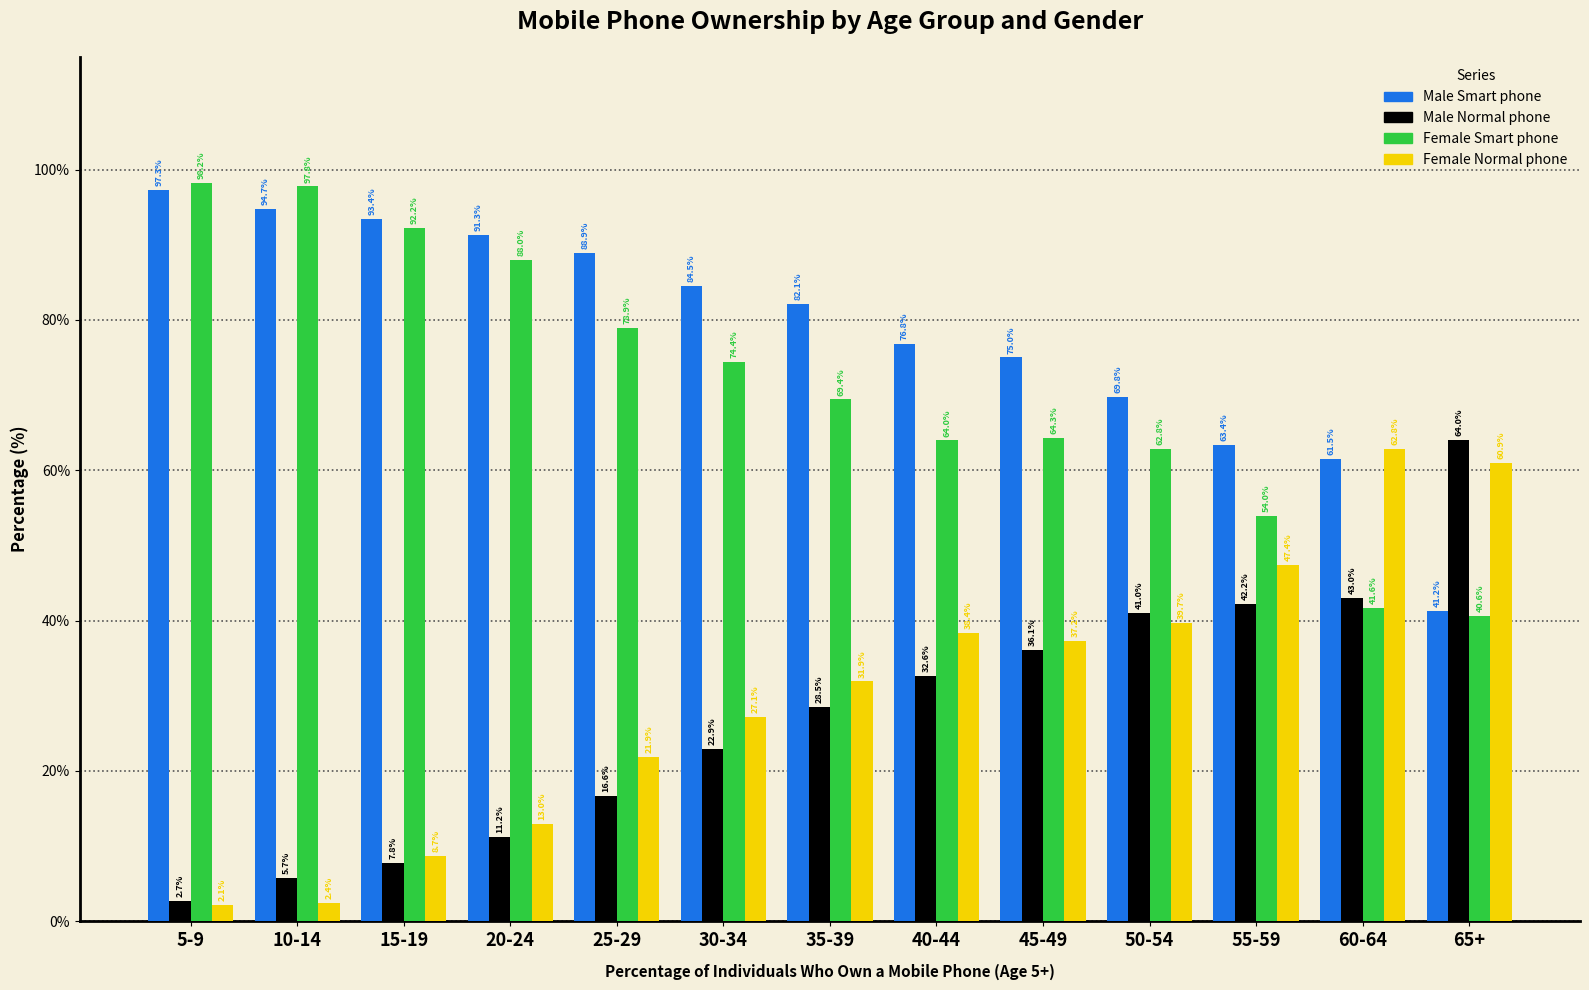

Which category has the lowest value in the Male Normal phone series?

5-9